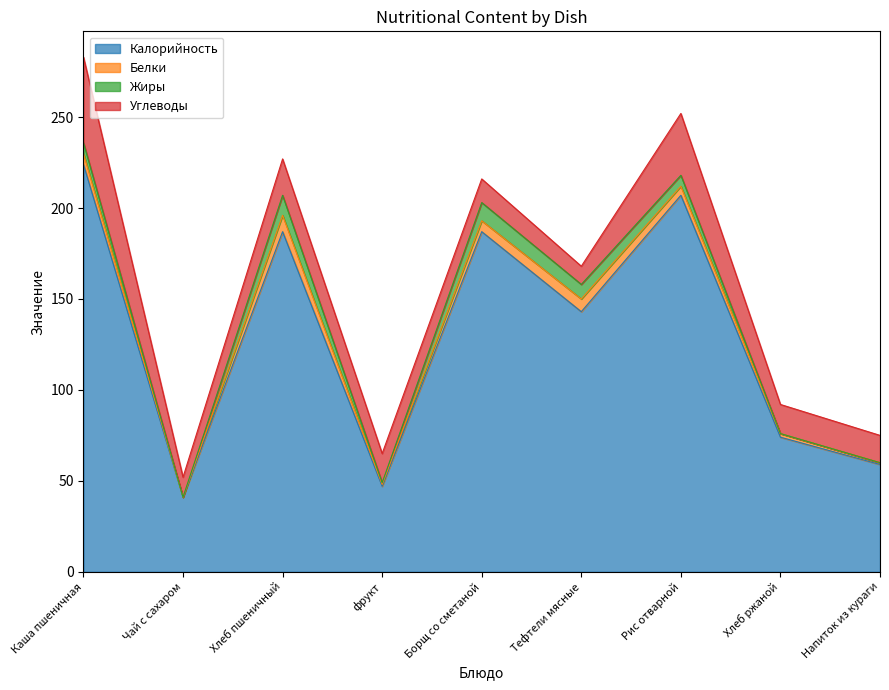

True or false: Углеводы has more than 2 interior local peaks.

False